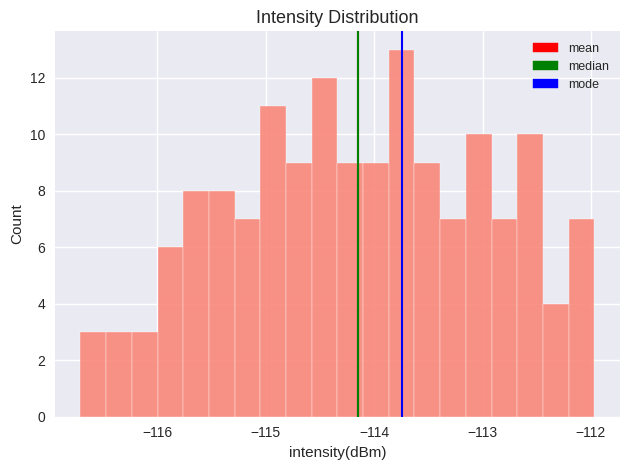

Around what value on the x-axis is the tallest bar? Give the approximate position of its centre, as read against the axis.

-113.7